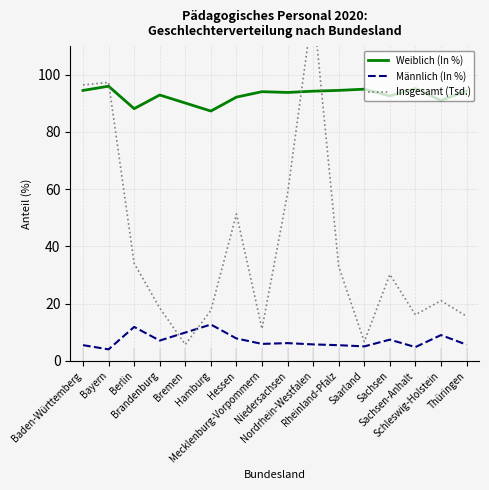

Reading left to right, list all the values displayed in this chart.

Weiblich (In %): Baden-Württemberg=94.5	Bayern=96.0	Berlin=88.1	Brandenburg=92.9	Bremen=90.1	Hamburg=87.3	Hessen=92.2	Mecklenburg-Vorpommern=94.1	Niedersachsen=93.8	Nordrhein-Westfalen=94.2	Rheinland-Pfalz=94.5	Saarland=94.9	Sachsen=92.6	Sachsen-Anhalt=95.2	Schleswig-Holstein=91.0	Thüringen=94.3
Männlich (In %): Baden-Württemberg=5.5	Bayern=4.0	Berlin=11.9	Brandenburg=7.1	Bremen=9.9	Hamburg=12.7	Hessen=7.8	Mecklenburg-Vorpommern=5.9	Niedersachsen=6.2	Nordrhein-Westfalen=5.8	Rheinland-Pfalz=5.5	Saarland=5.1	Sachsen=7.4	Sachsen-Anhalt=4.8	Schleswig-Holstein=9.0	Thüringen=5.7
Insgesamt (Tsd.): Baden-Württemberg=96.4	Bayern=97.3	Berlin=34.1	Brandenburg=18.5	Bremen=5.7	Hamburg=17.6	Hessen=51.3	Mecklenburg-Vorpommern=11.2	Niedersachsen=58.5	Nordrhein-Westfalen=124.3	Rheinland-Pfalz=33.0	Saarland=6.7	Sachsen=30.2	Sachsen-Anhalt=16.1	Schleswig-Holstein=21.0	Thüringen=15.6